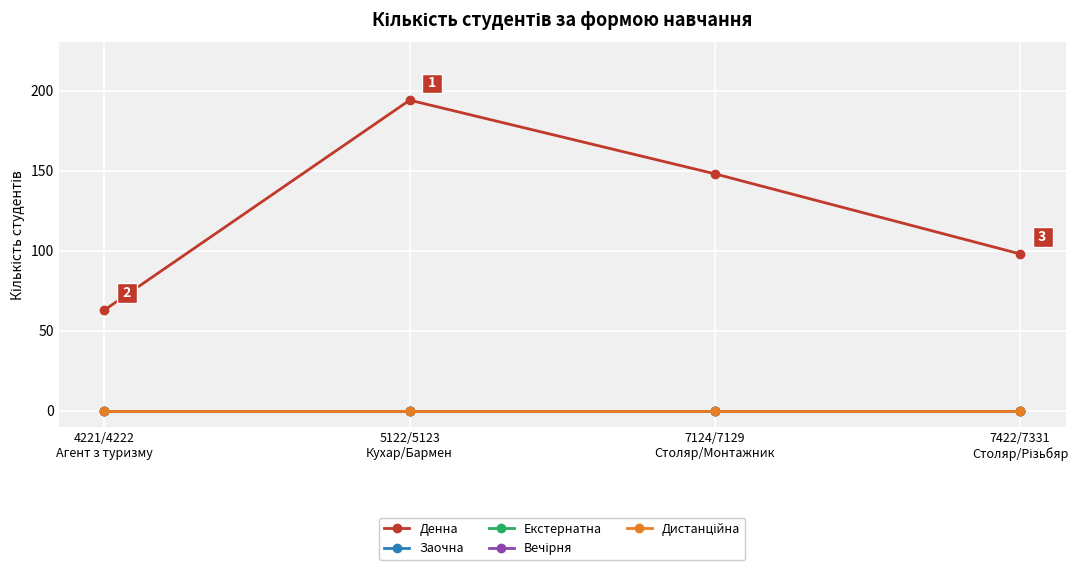

Is this an area chart (filled region under the line)?

No